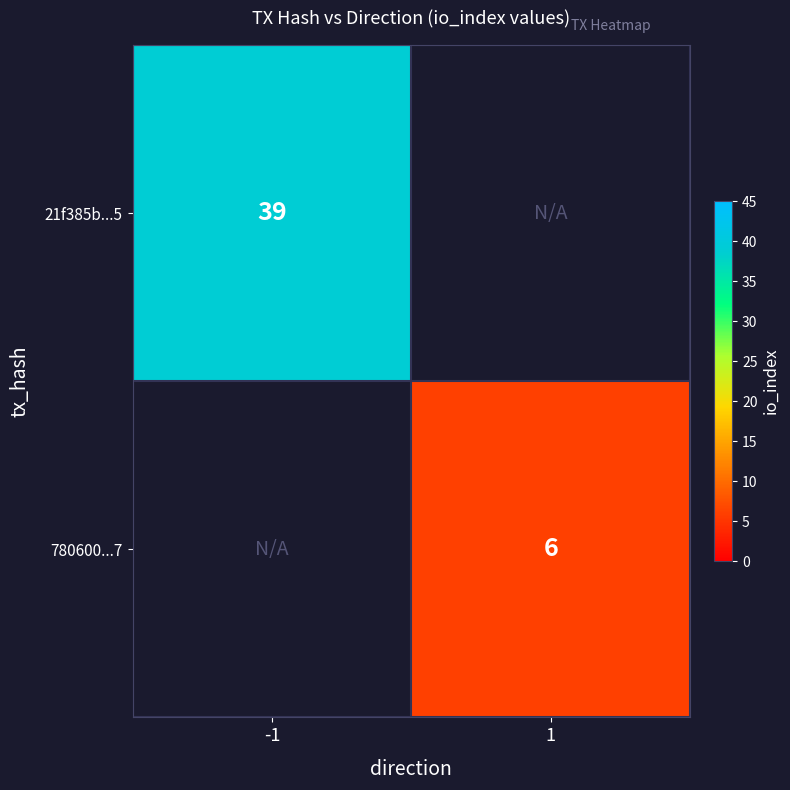

Which category has the highest value across all series?

-1